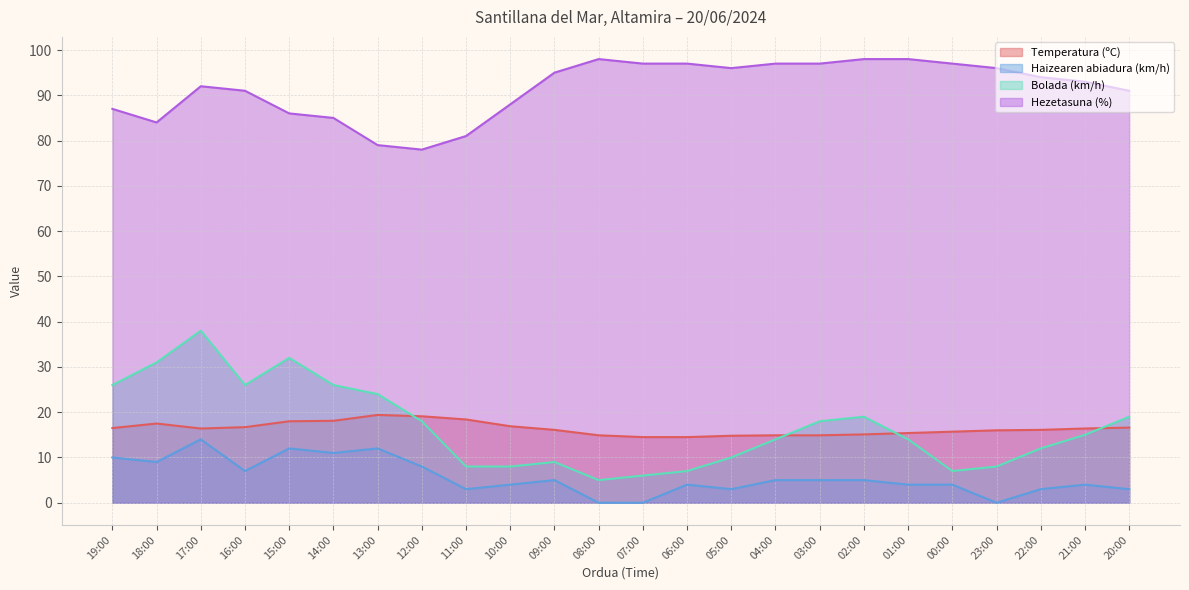

Which category has the highest value in the Temperatura (ºC) series?

13:00